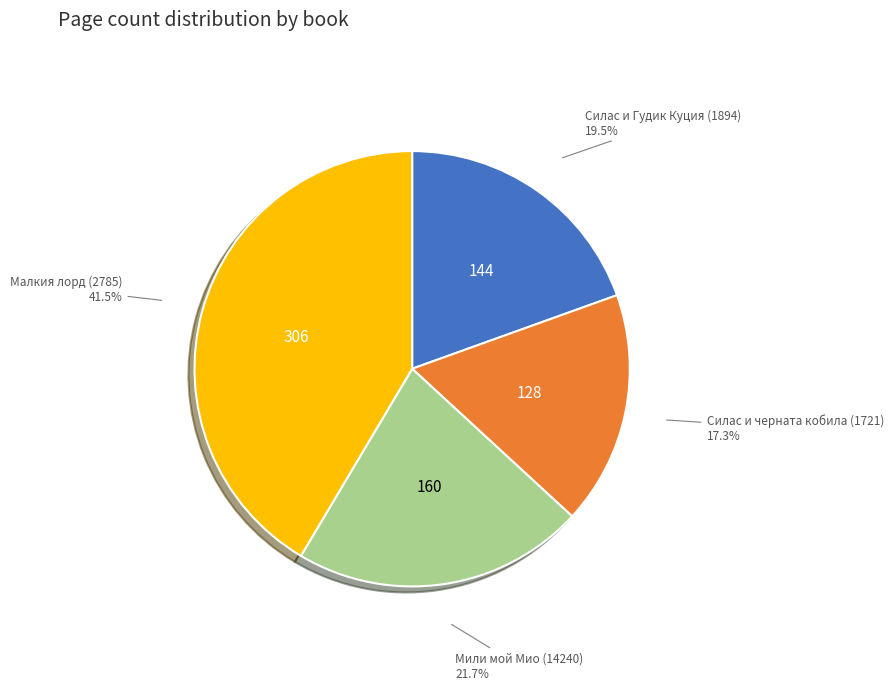

Does any single category account for the majority?

No